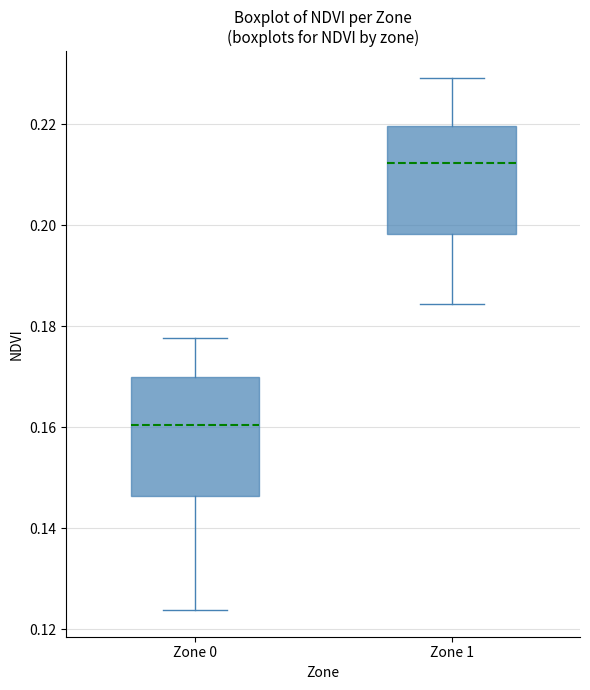

Which box is the tallest, from its lower edge to its upper edge?

Zone 0